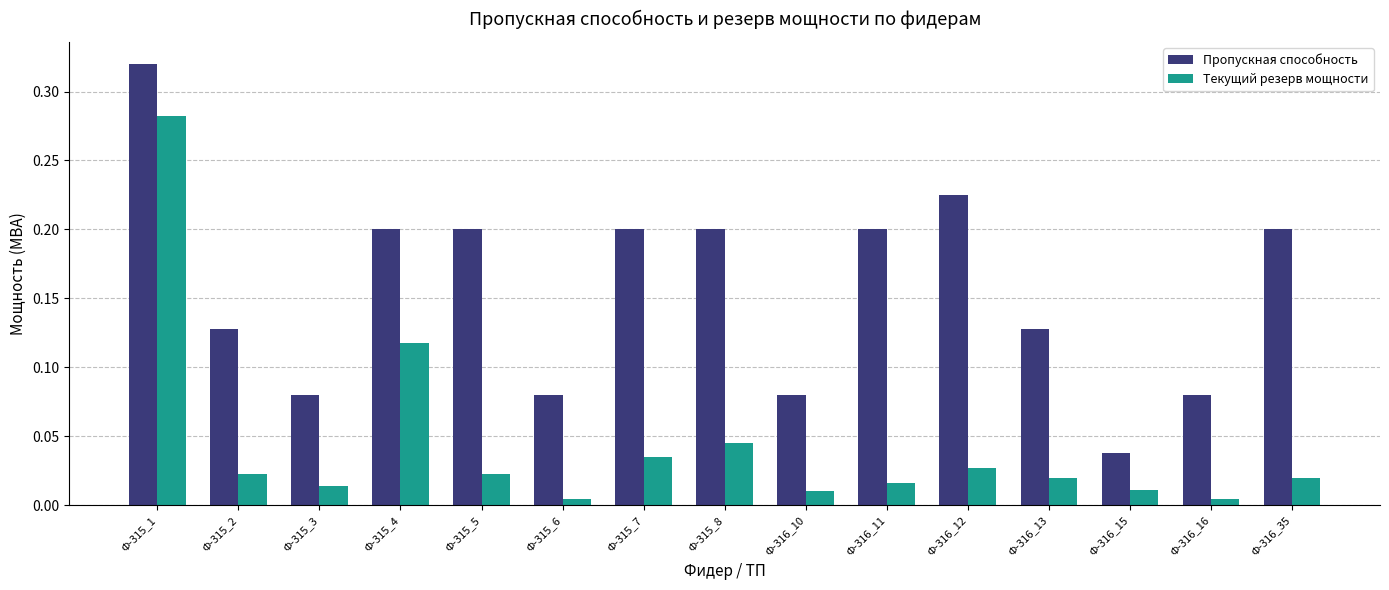

At Ф-315_2, list the series in order from smallest to largest.

Текущий резерв мощности, Пропускная способность